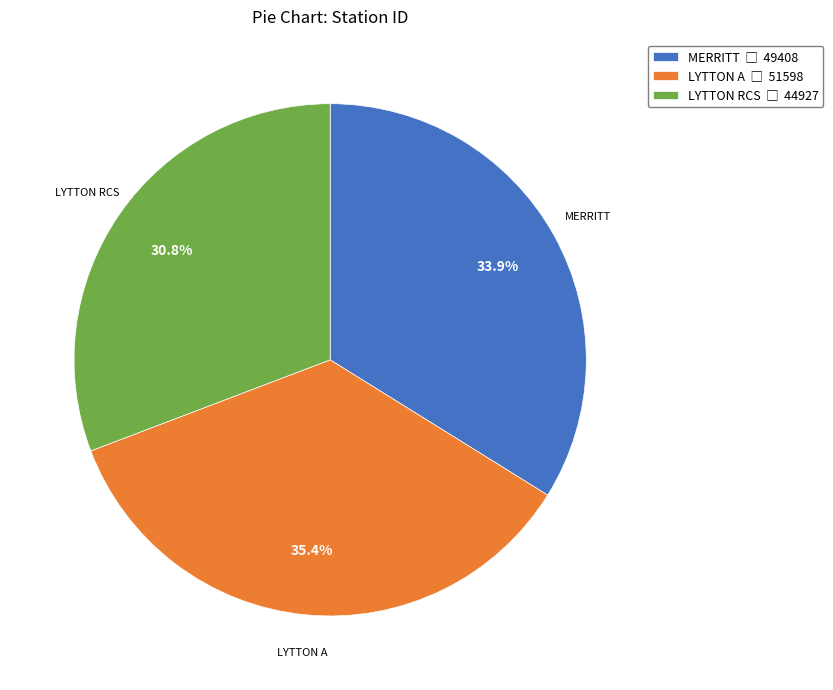

To the nearest percent, what percentage of the pie is MERRITT?

34%